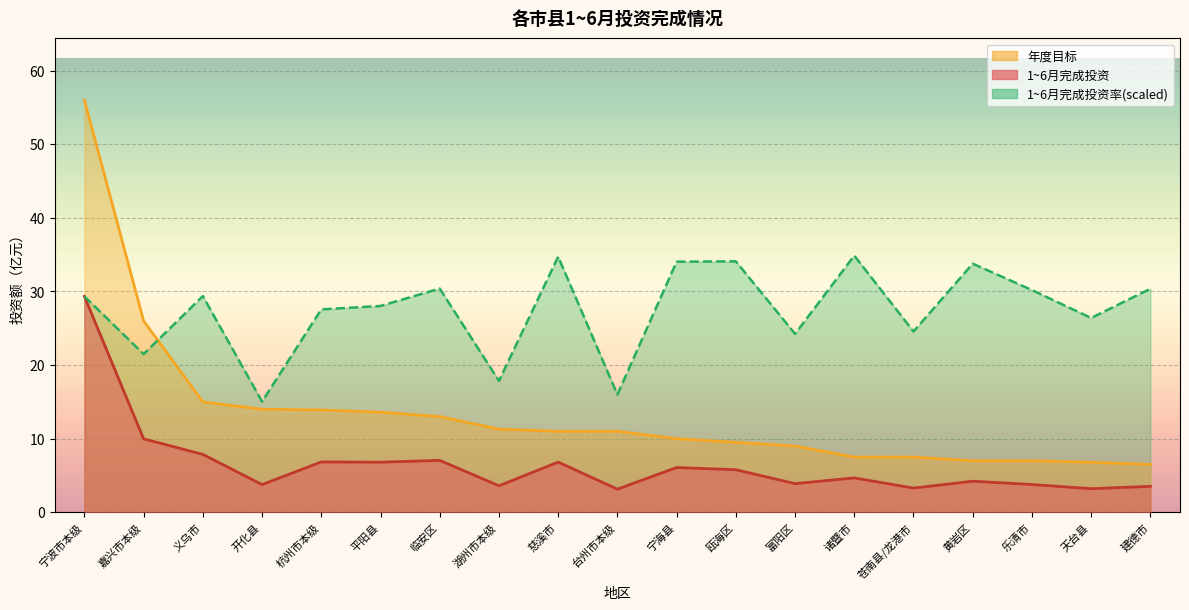

Which series changed the most between 平阳县 and 台州市本级?

1~6月完成投资率